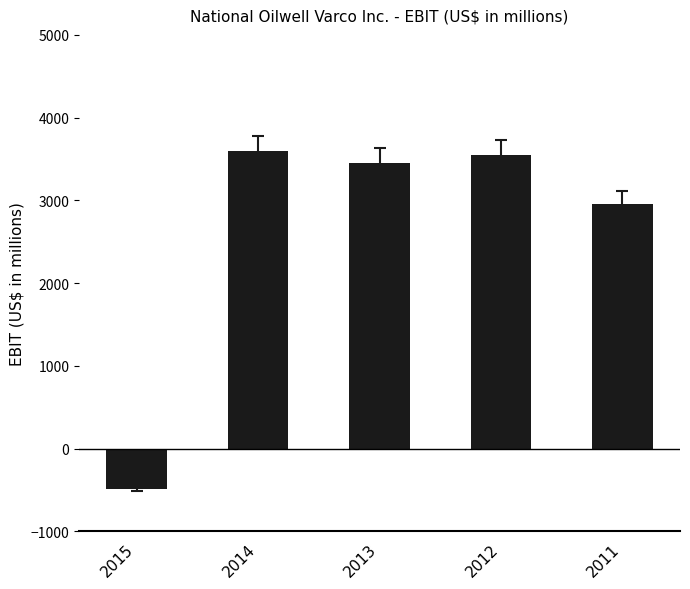

How many data points are less than 3457?

2